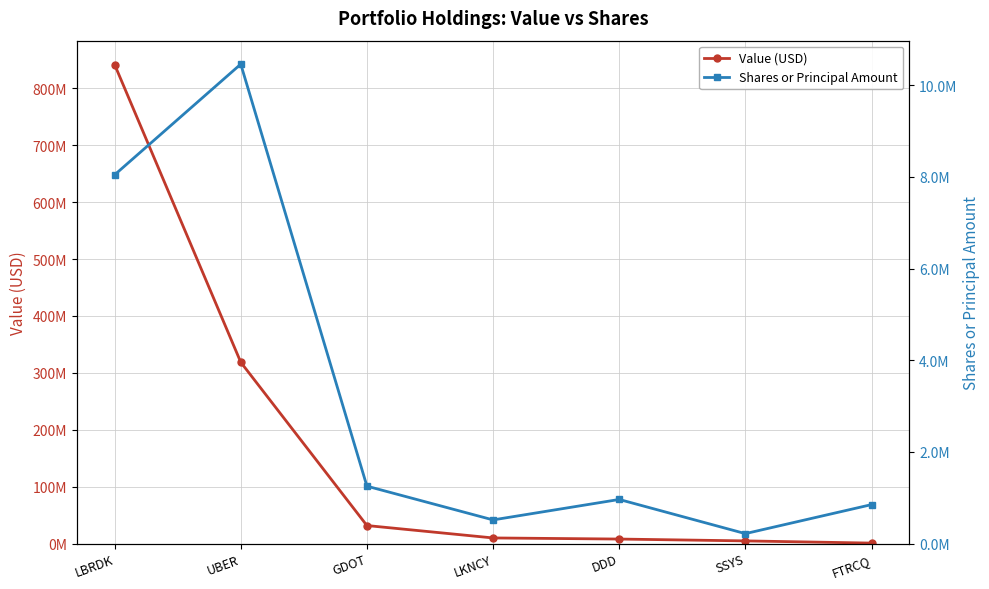

At how many categories does at least one series exceed 82767085?

2